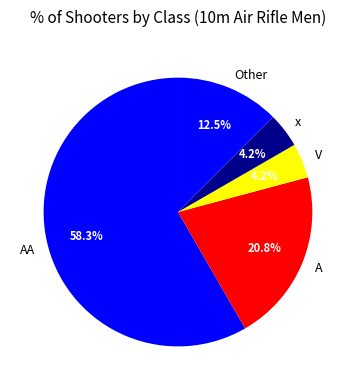

What portion of the pie excludes V?

95.8%